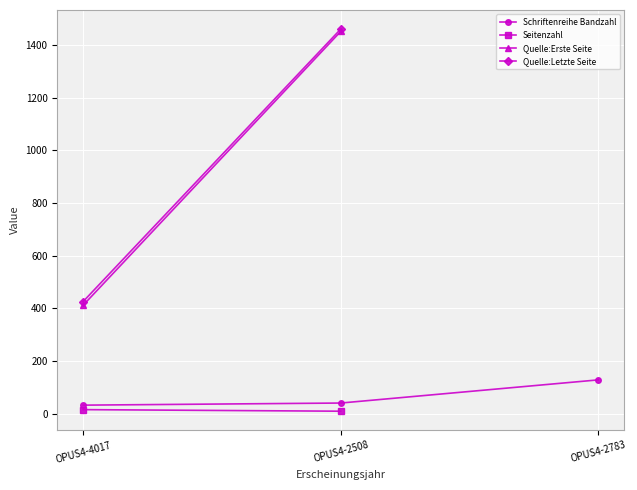

What is the spread (max minus min) of values at OPUS4-4017?

410.0